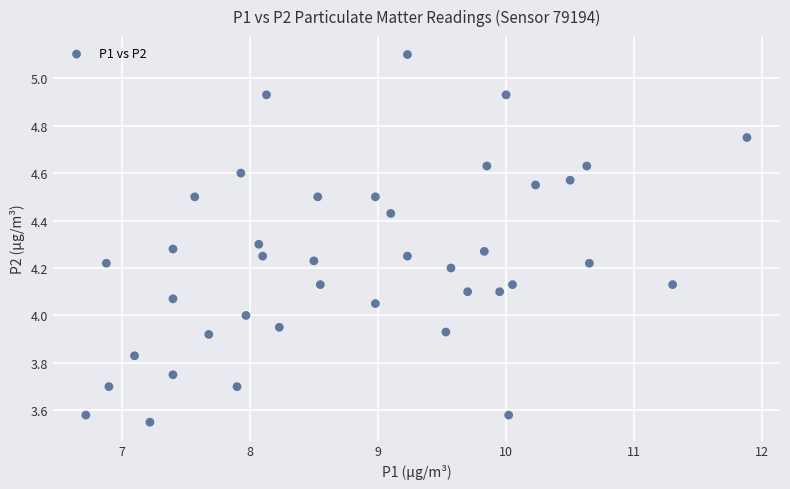

What is the range of X values (max minus min)?

5.2